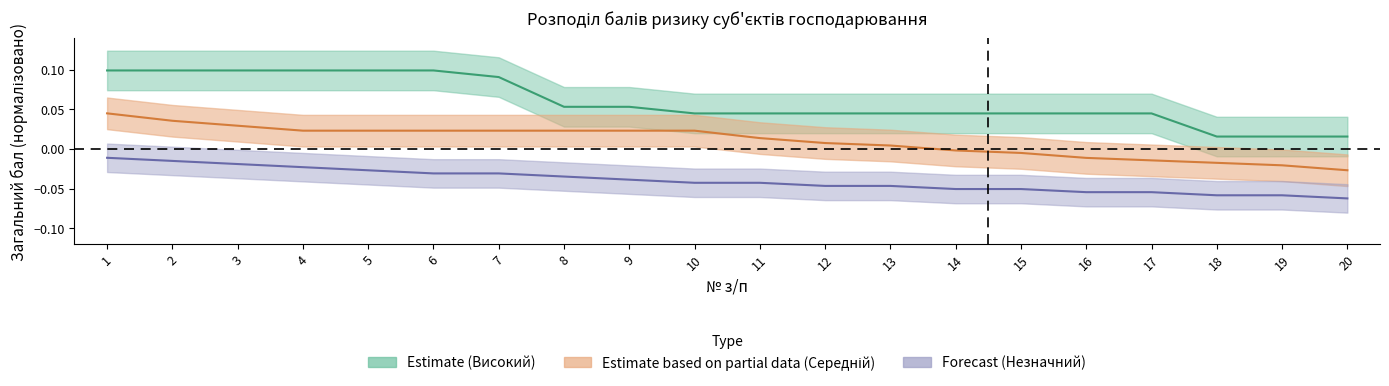

True or false: Незначний and Середній cross at least once.

False